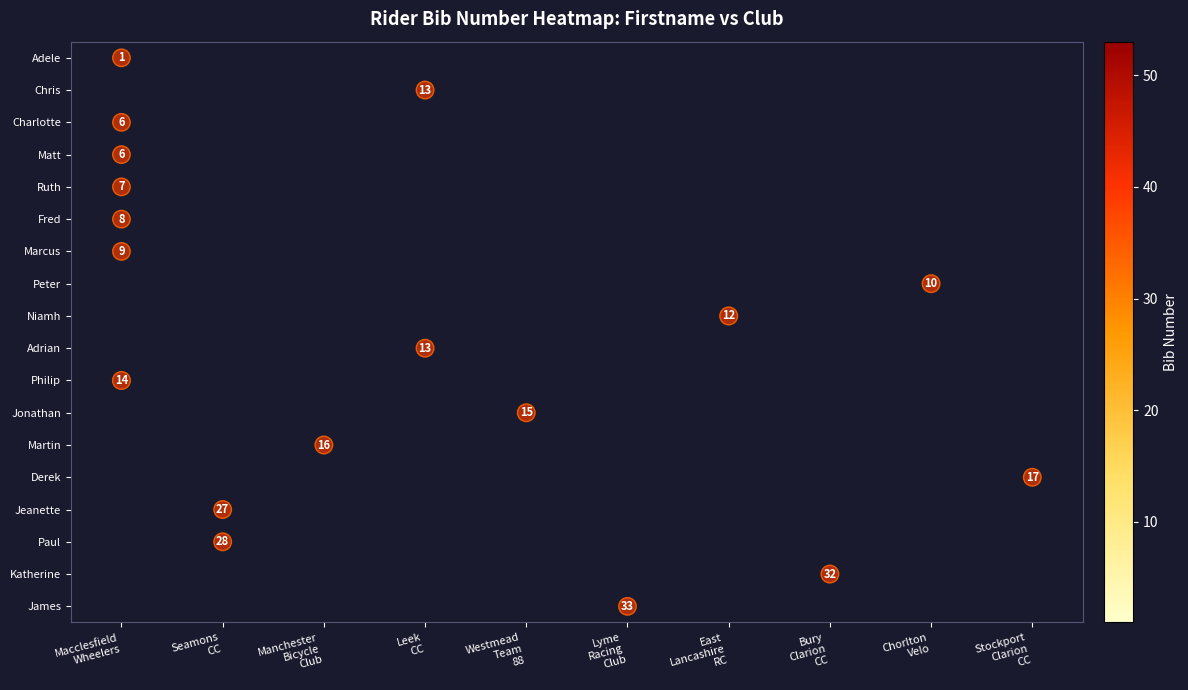

What is the maximum value shown in the chart?

33.0